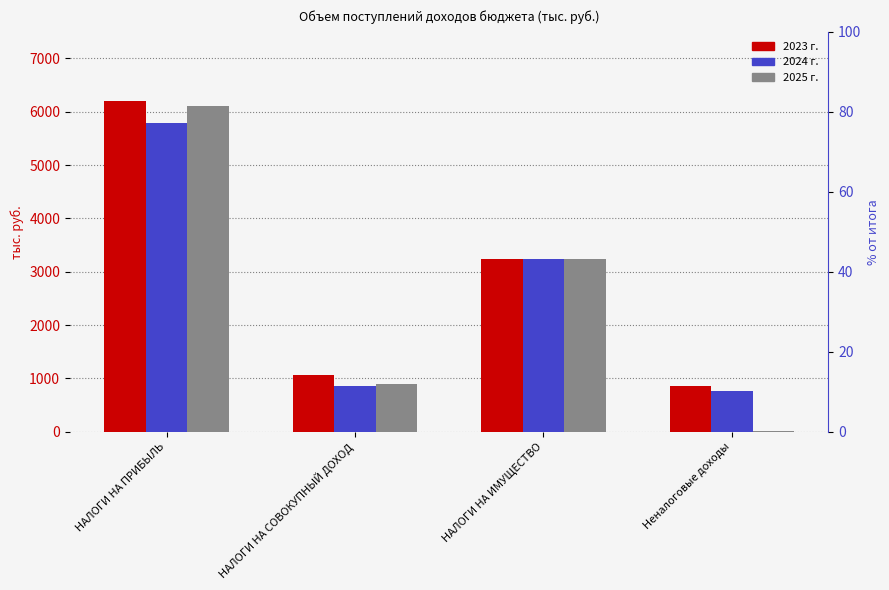

Count the number of categories in the chart.

4